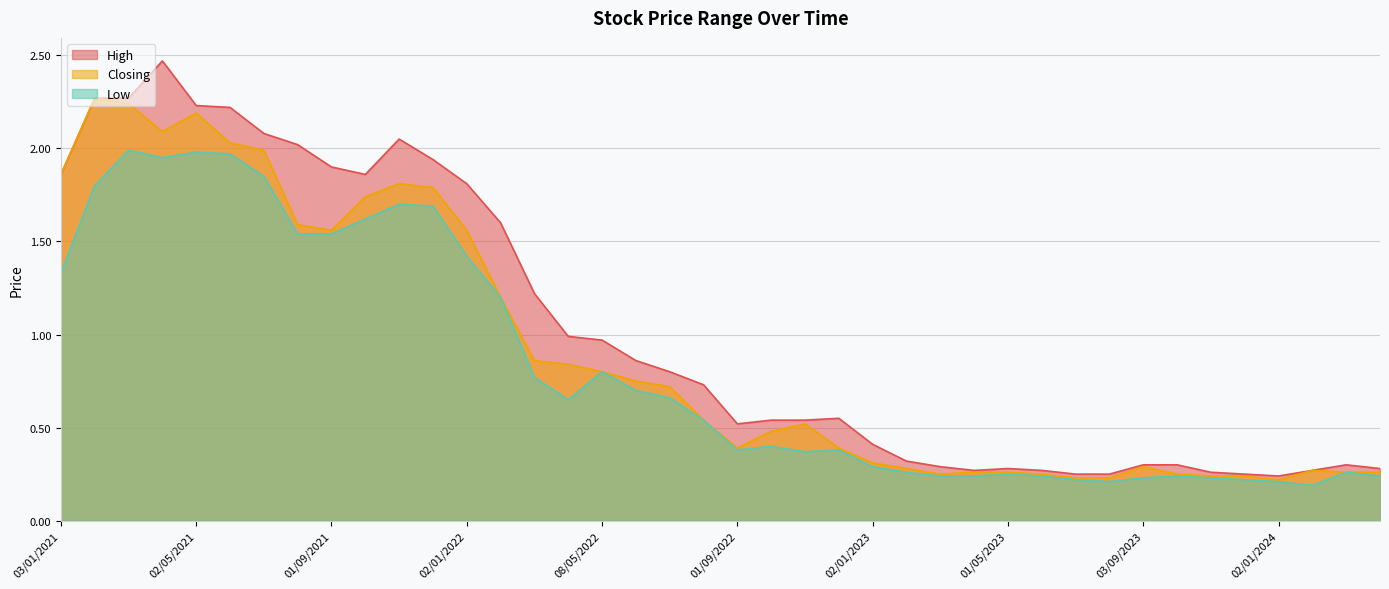

The High series shows 0.7 at 01/09/2022. True or false?

False